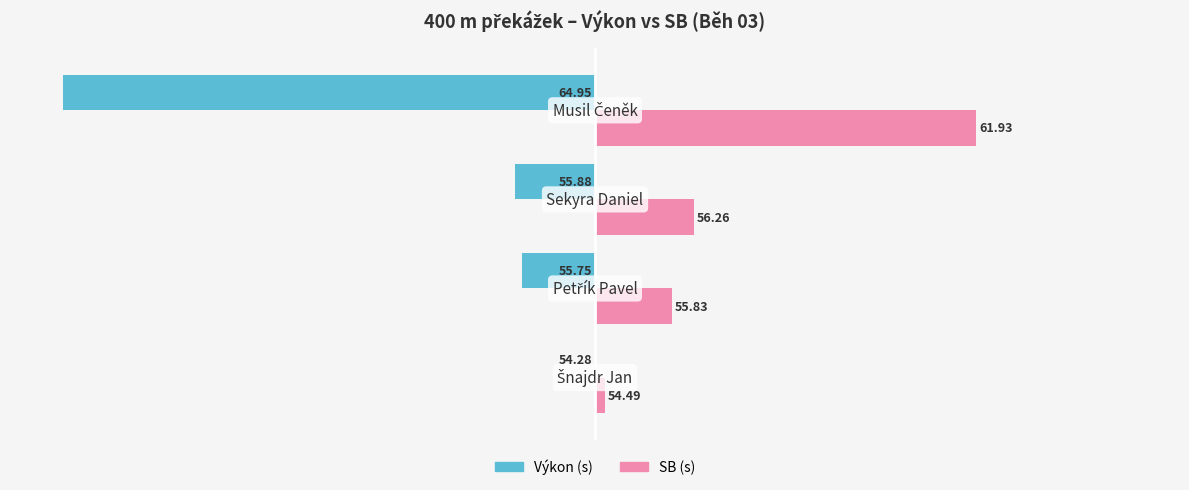

How many bars are there in each group?

2